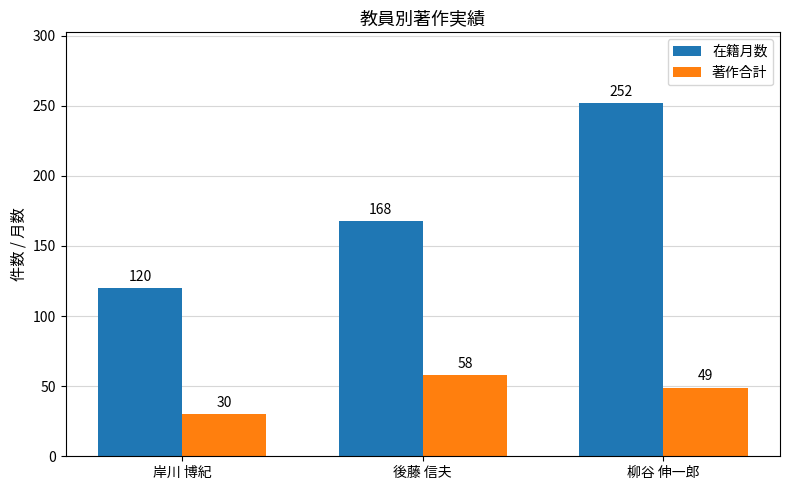

Reading left to right, transcribe all the data shown in this chart.

在籍月数: 120	168	252
著作合計: 30	58	49